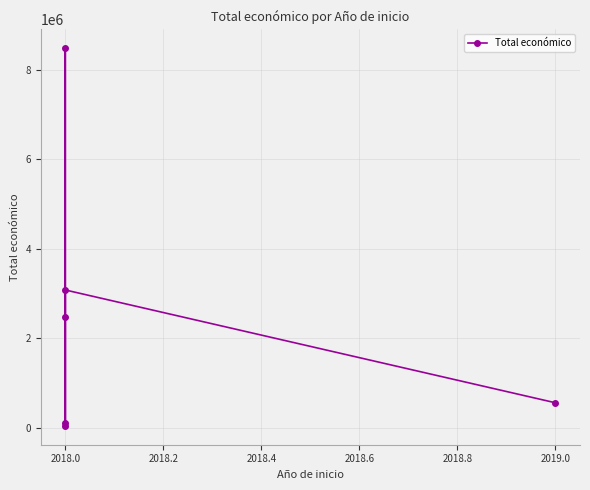

Which category has the highest value across all series?

2018.0